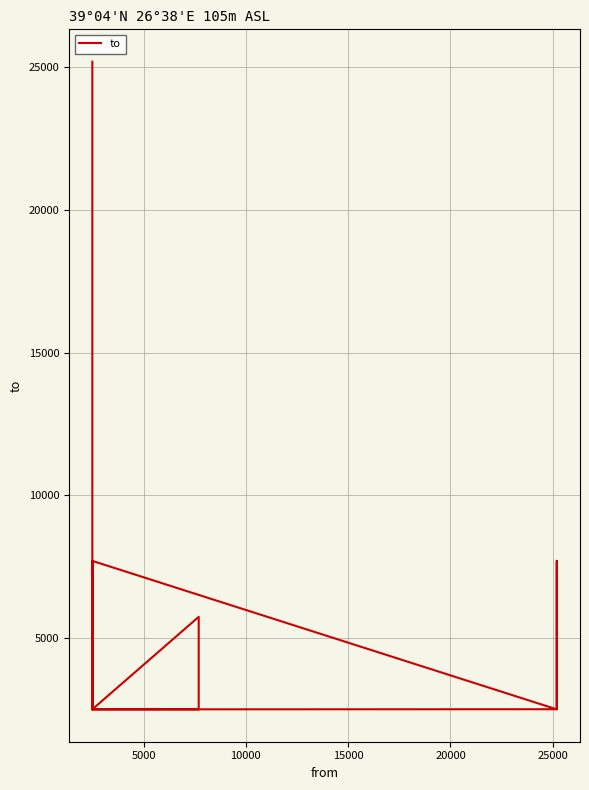

How many interior local peaks (higher than both neighbors) does the data have?

5